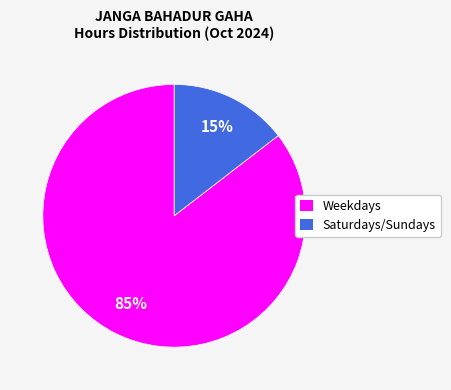

Count the number of slices in the pie.

2